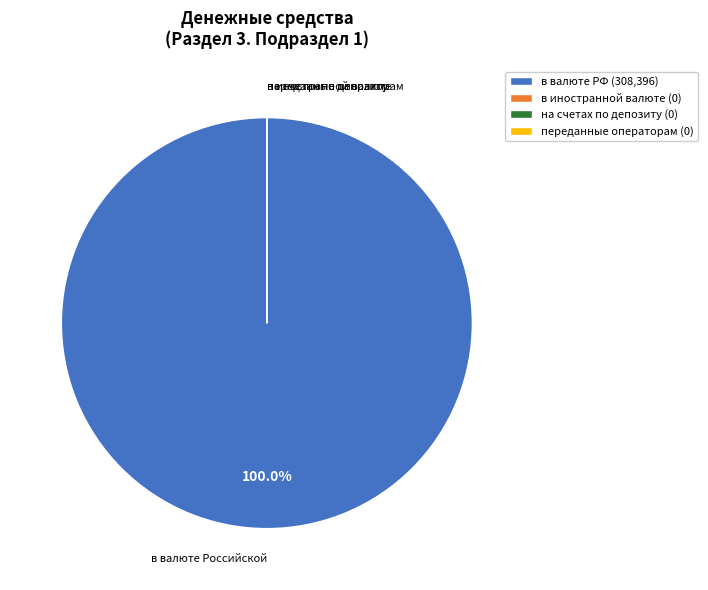

What is the majority slice?

в валюте РФ (308,396)